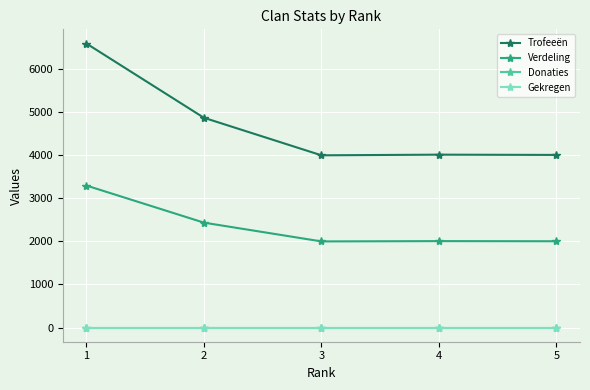

Reading right to left, list all the values displayed in this chart.

Trofeeën: 5=4001	4=4007	3=3992	2=4862	1=6583
Verdeling: 5=2000	4=2003	3=1996	2=2431	1=3291
Donaties: 5=0	4=0	3=0	2=0	1=0
Gekregen: 5=0	4=0	3=0	2=0	1=0